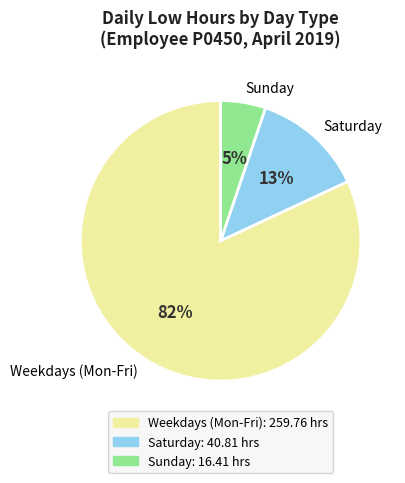

How many segments does this pie chart have?

3